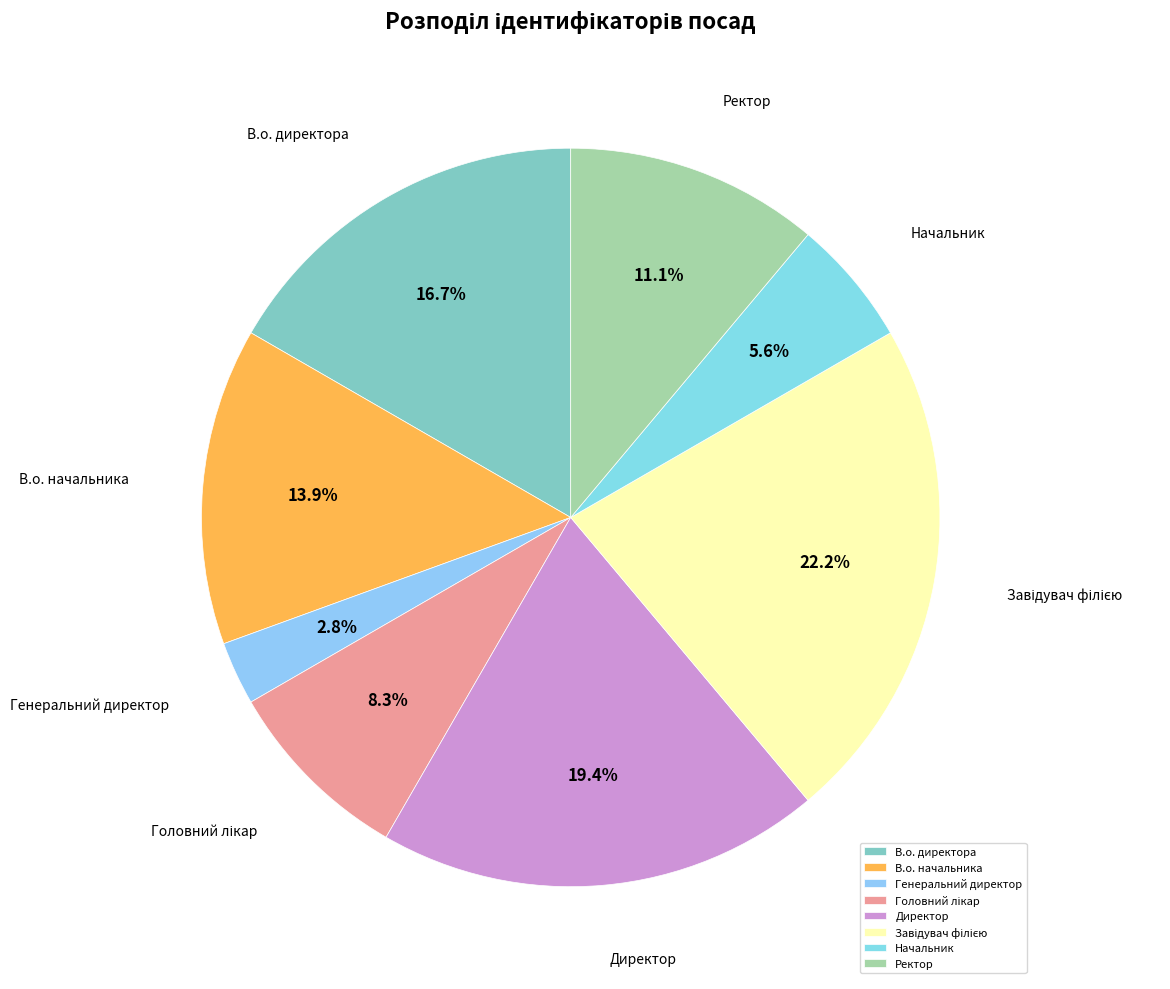

Which category has the smallest portion of the pie?

Генеральний директор